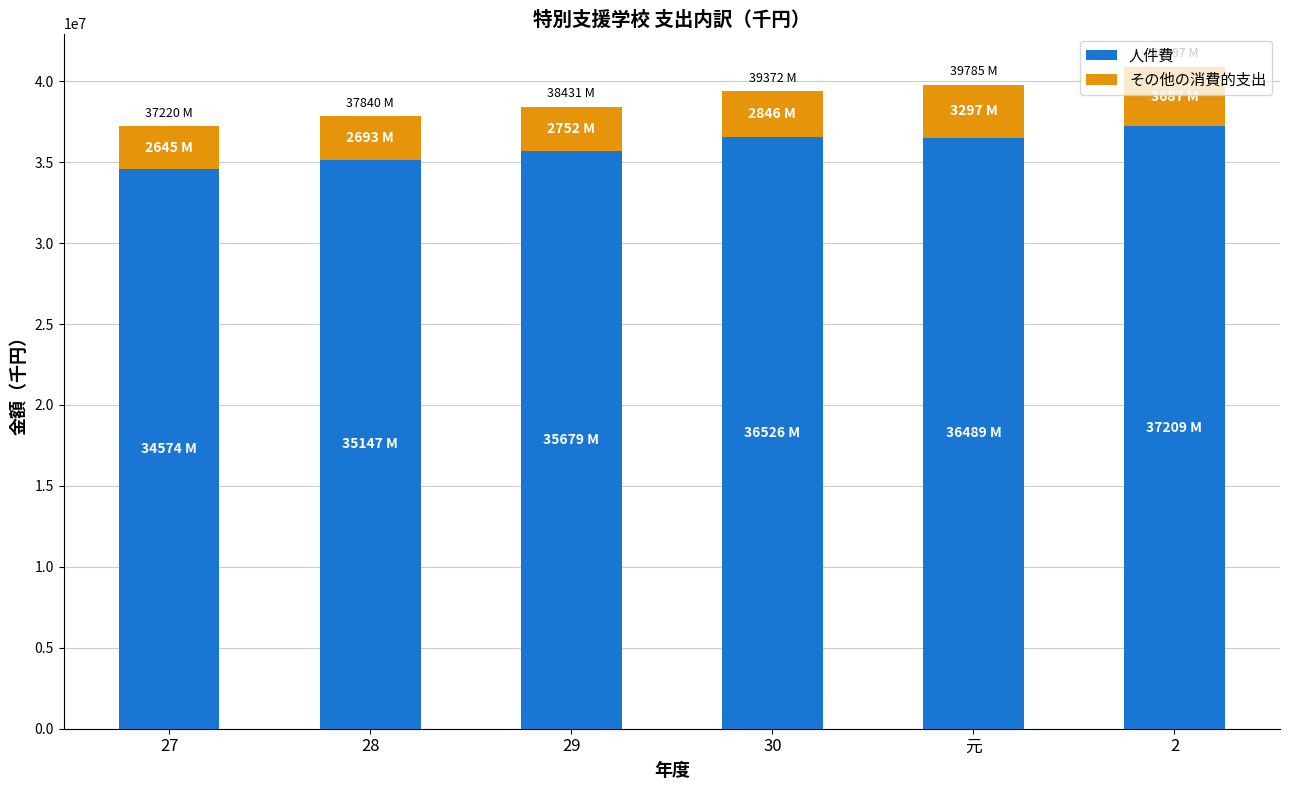

What is the highest value of the 人件費 series?

37209479